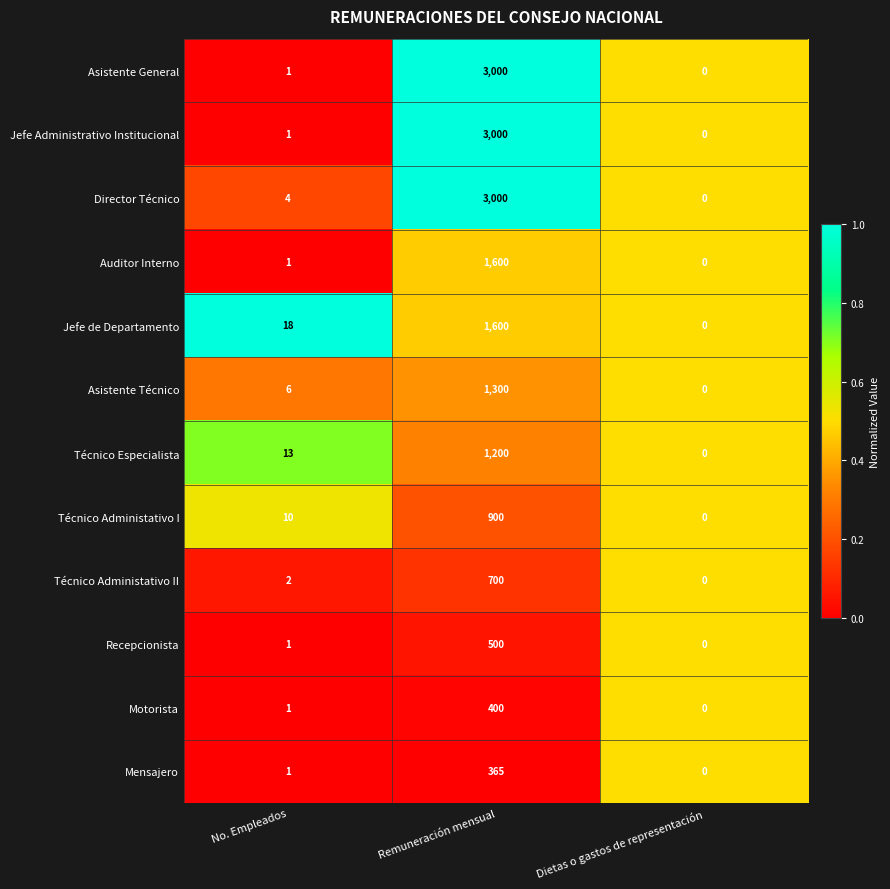

Count the number of categories in the chart.

3